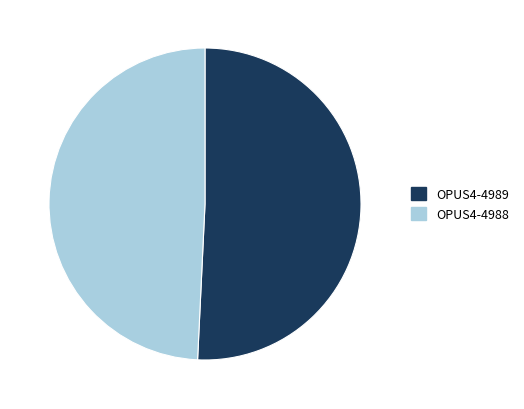

Is the sum of OPUS4-4988 and OPUS4-4989 greater than half?

Yes